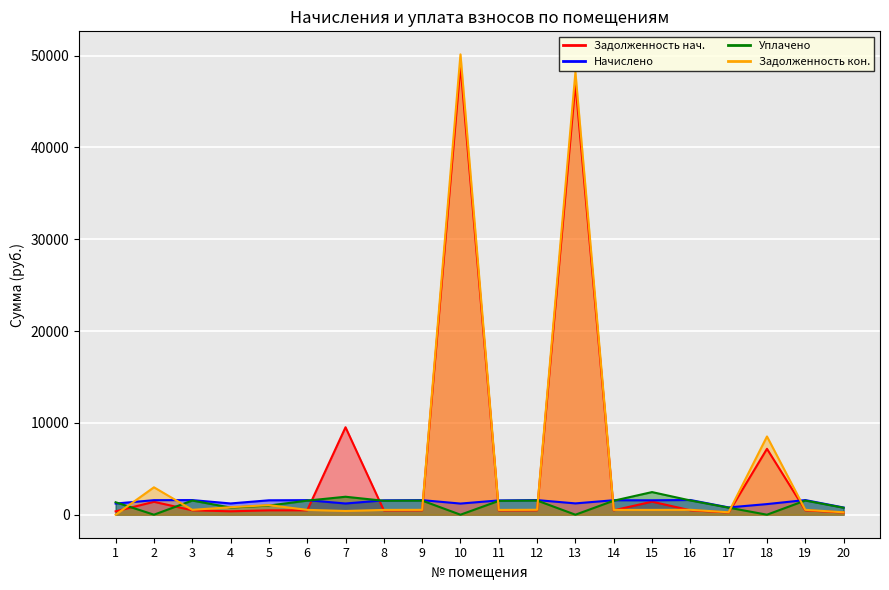

How many lines are shown in the chart?

4